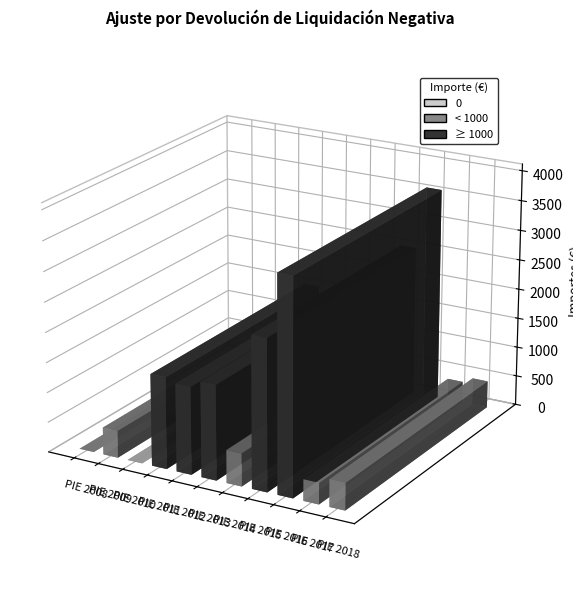

What is the value of the 11th bar from the left?

452.2